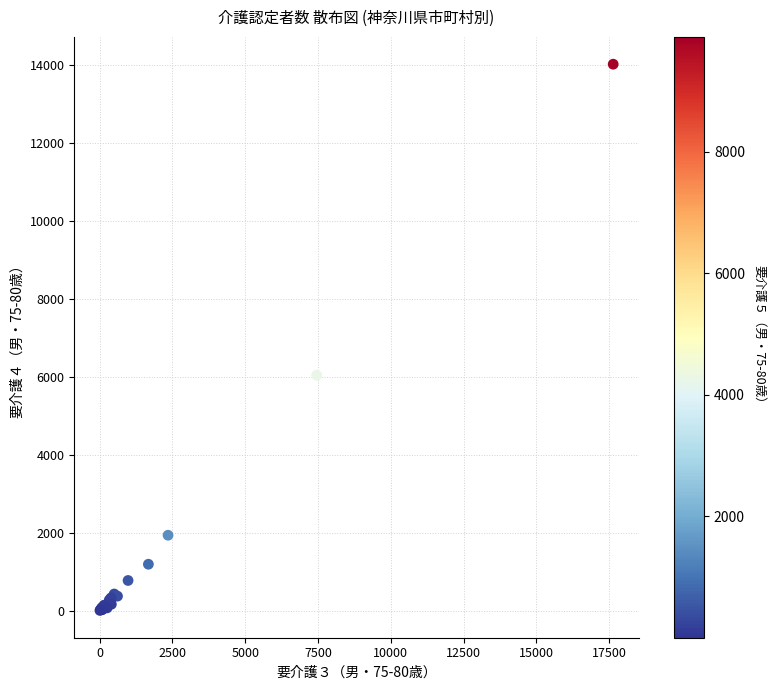

What Y value in the scatter plot is closest to 7014?

6042